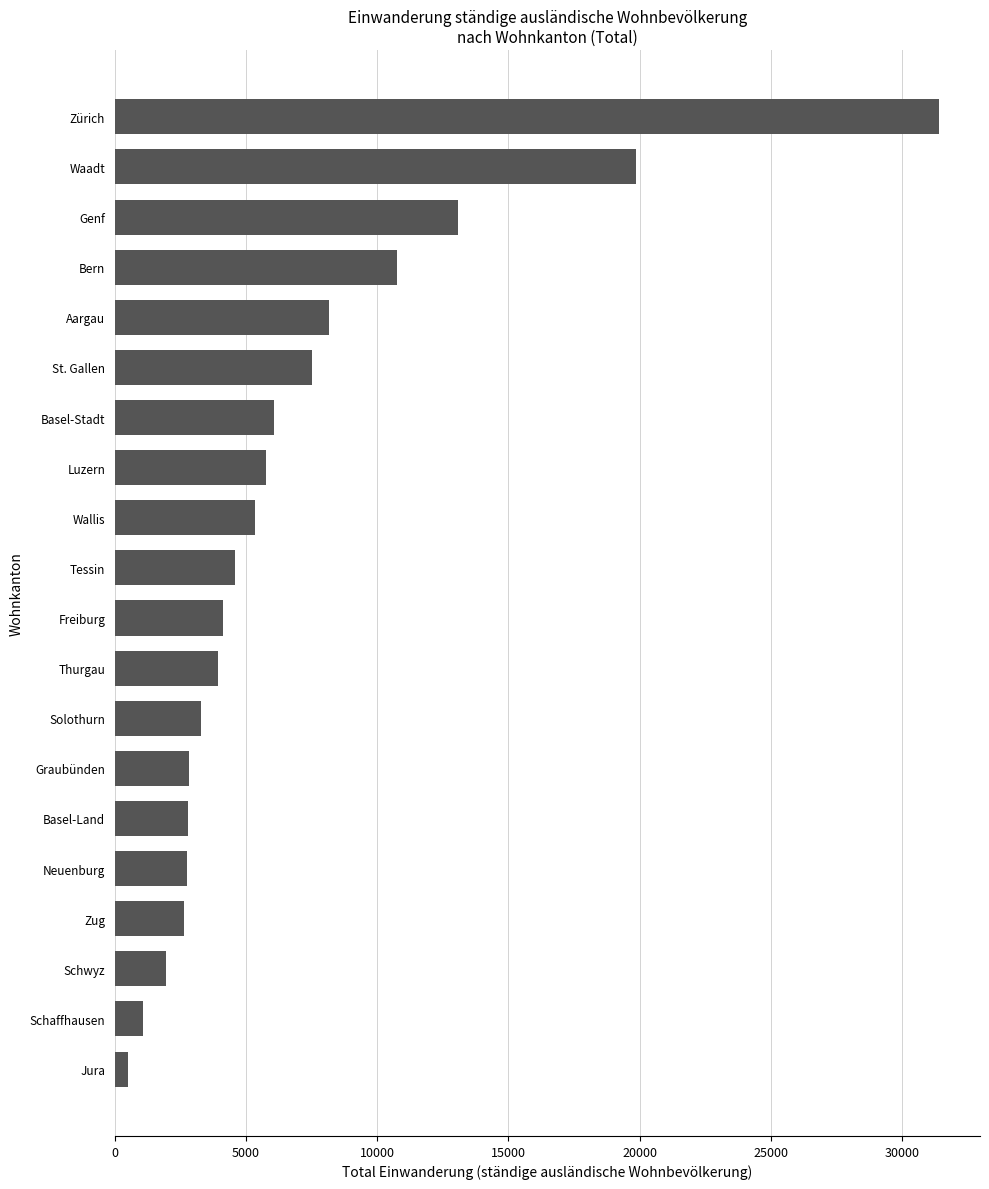

Approximately how many times larger is the value at St. Gallen compared to Wallis?

1.4